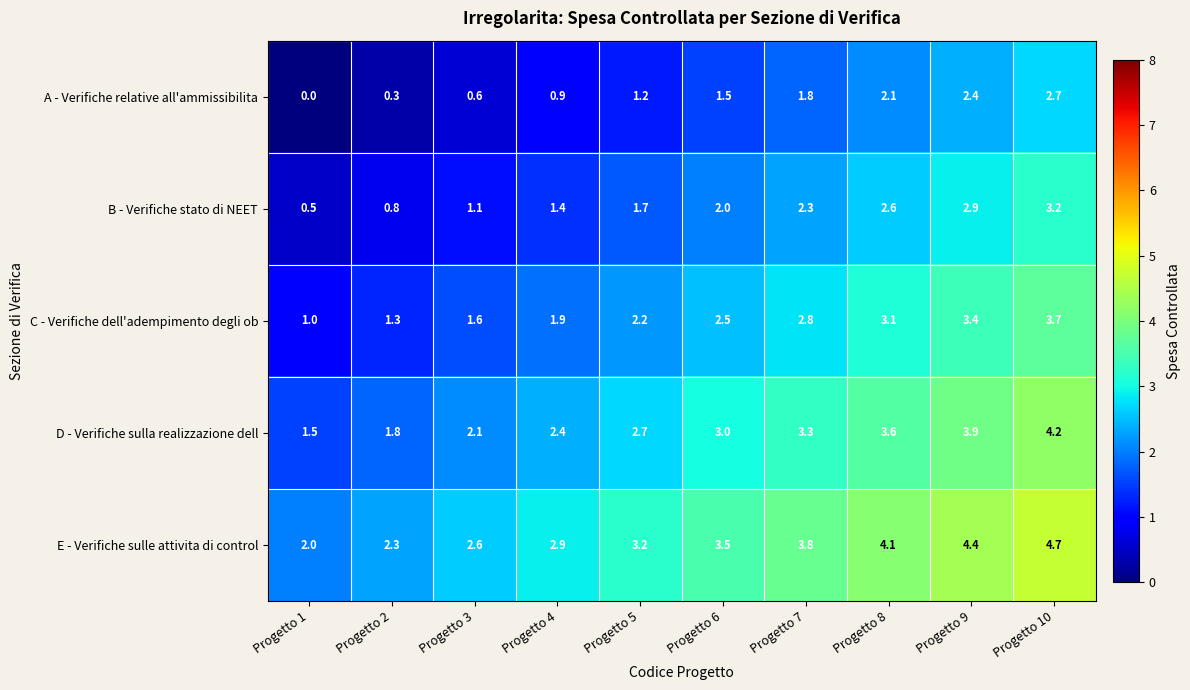

At which label does A - Verifiche relative all'ammissibilita first exceed 1?

Progetto 5